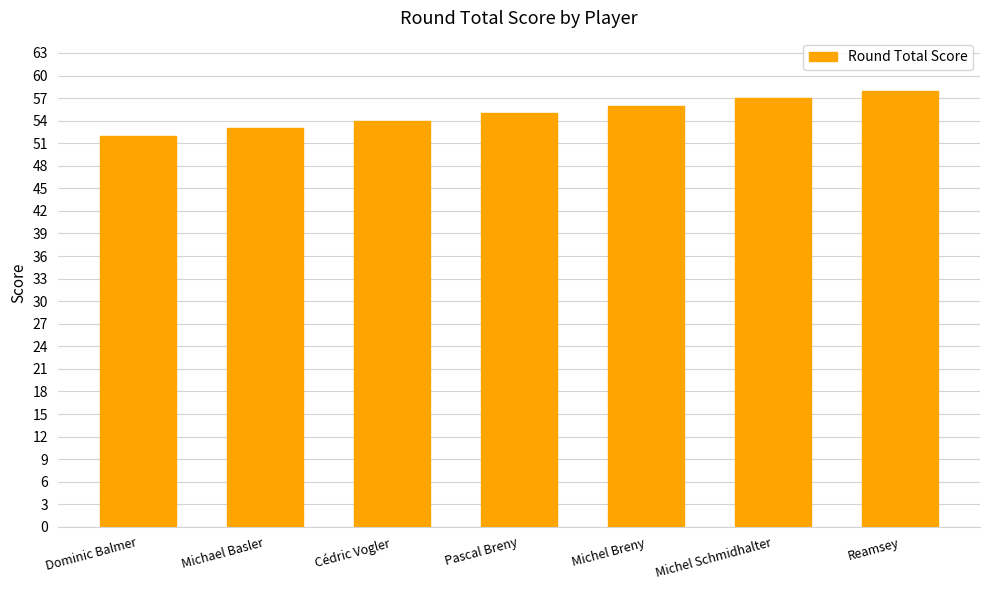

What is the smallest value displayed?

52